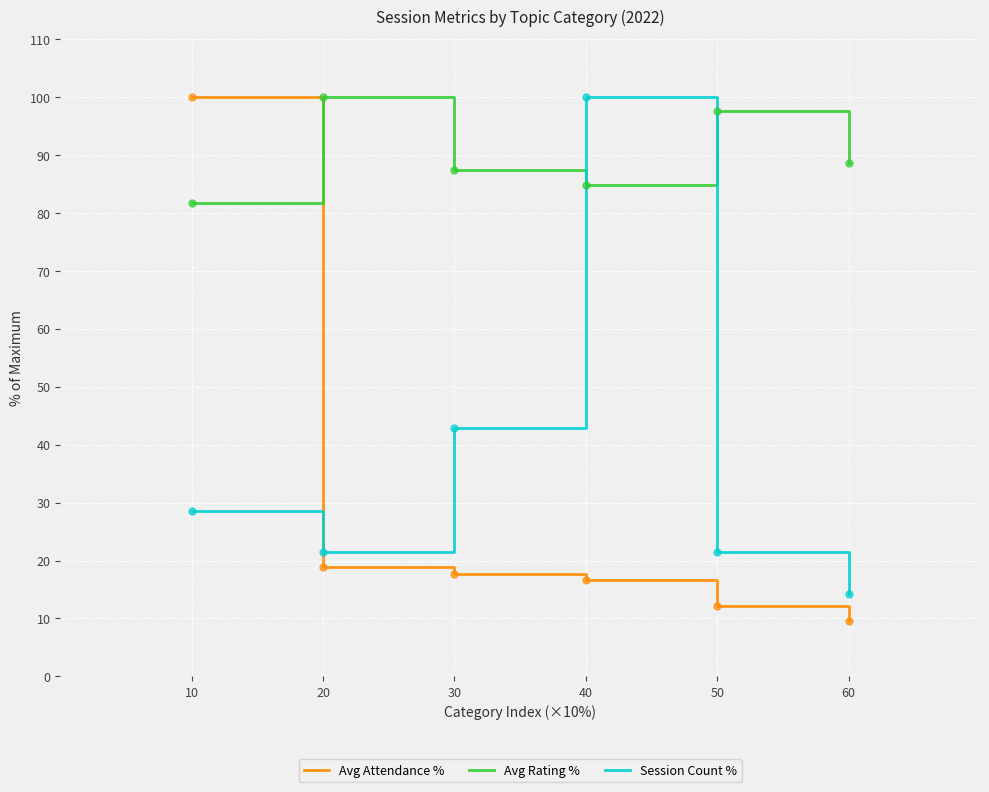

Which category has the highest value in the Avg Attendance % series?

10